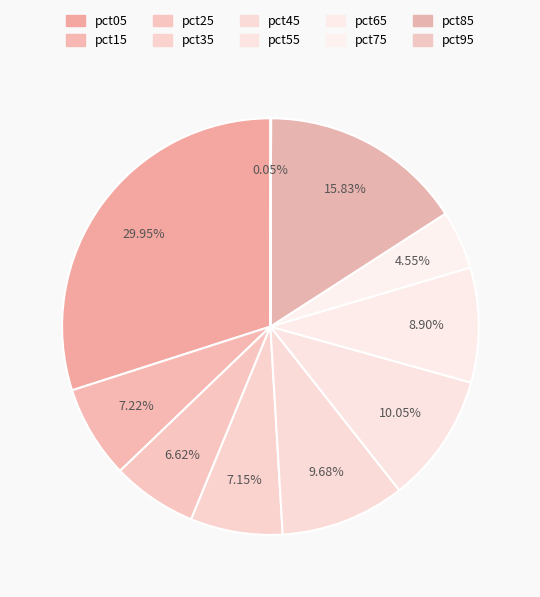

Rank the categories by value from lowest to highest.

pct95, pct75, pct25, pct35, pct15, pct65, pct45, pct55, pct85, pct05